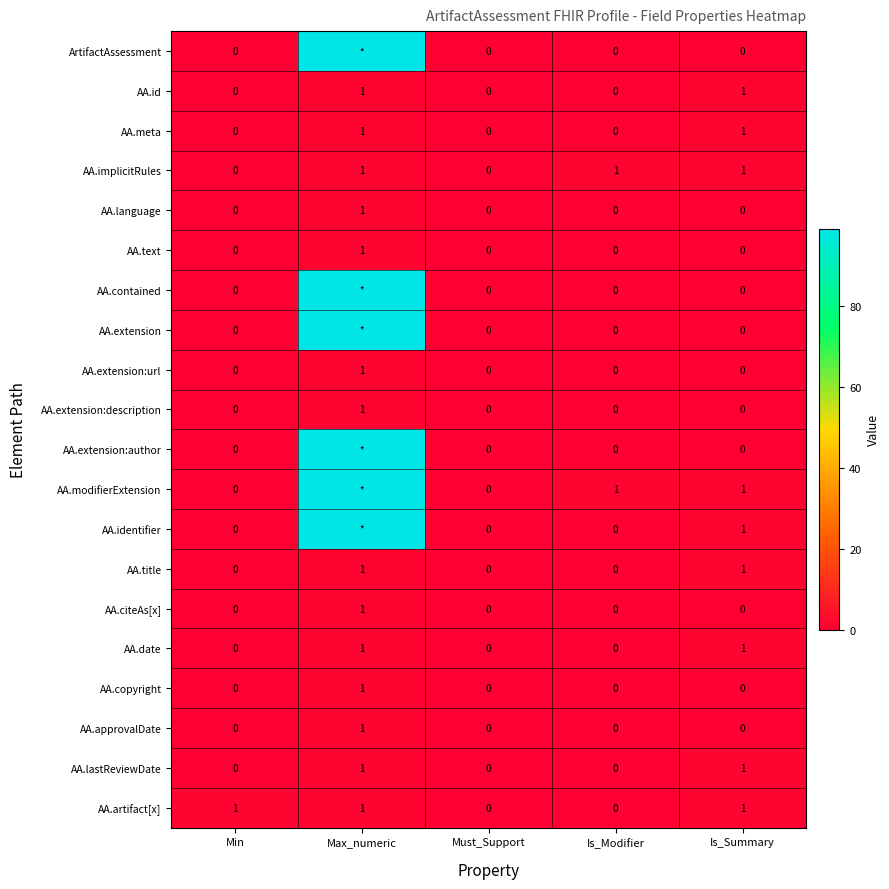

Which has a higher value, Is_Summary or Is_Modifier?

Is_Summary